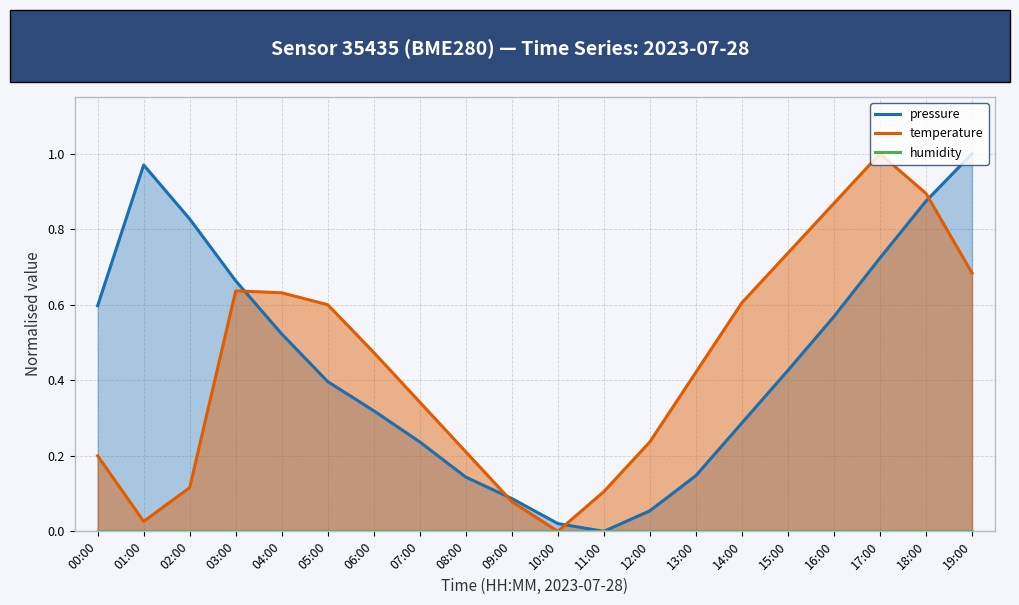

What is the label of the 2nd point from the right?

18:00